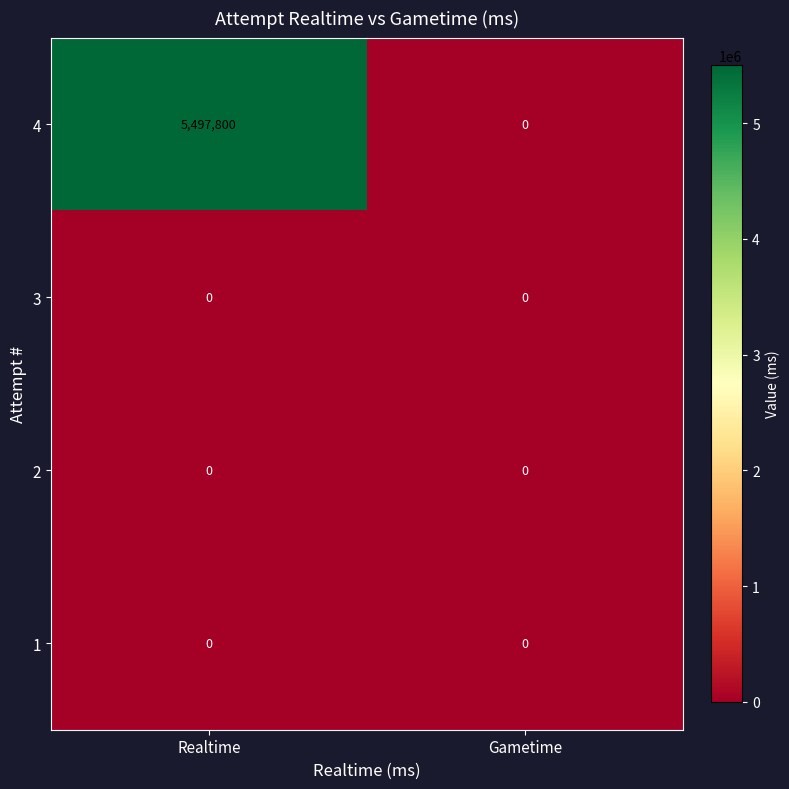

What is the highest value of the 4 series?

5497800